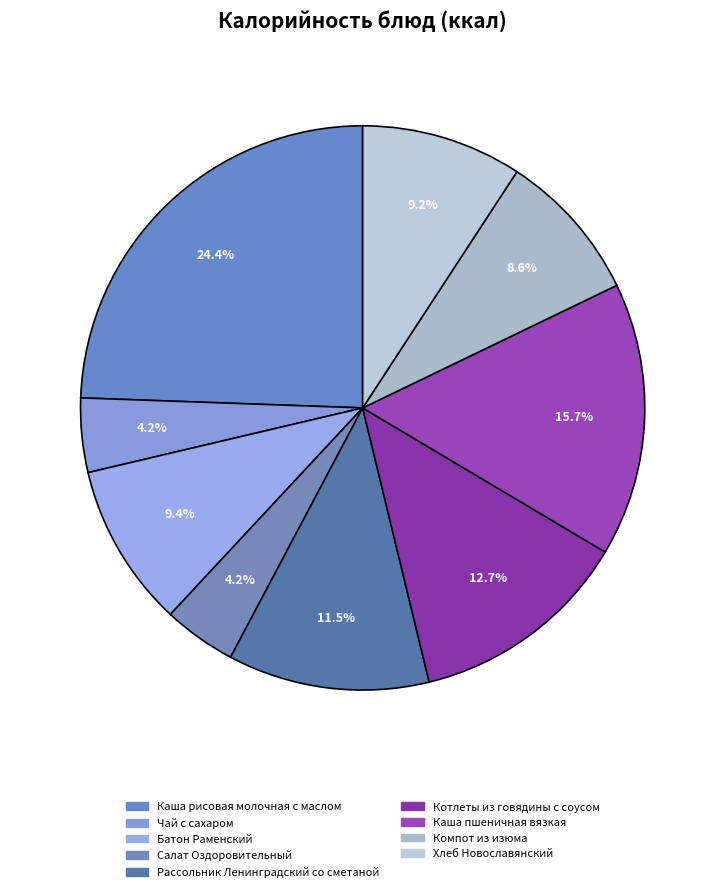

What is the smallest slice in the pie chart?

Салат Оздоровительный